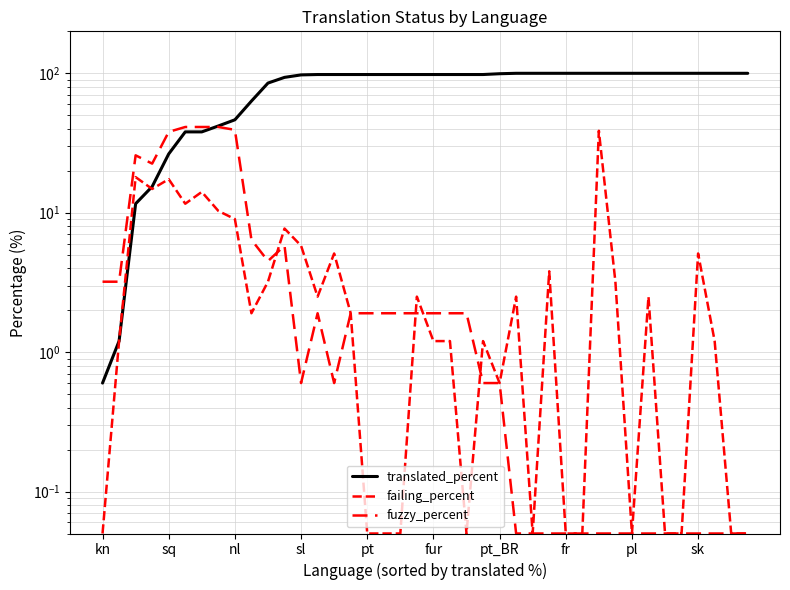

Where is the first local maximum for failing_percent?

nl